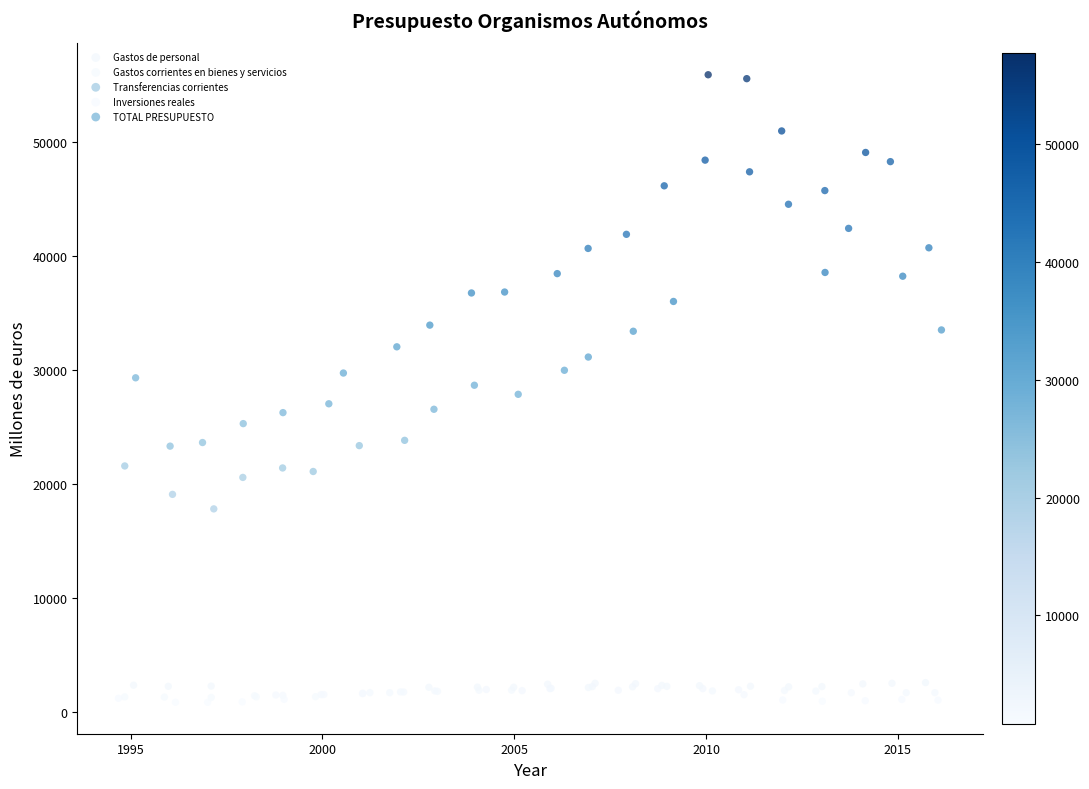

Which series contains the highest Y value?

TOTAL PRESUPUESTO